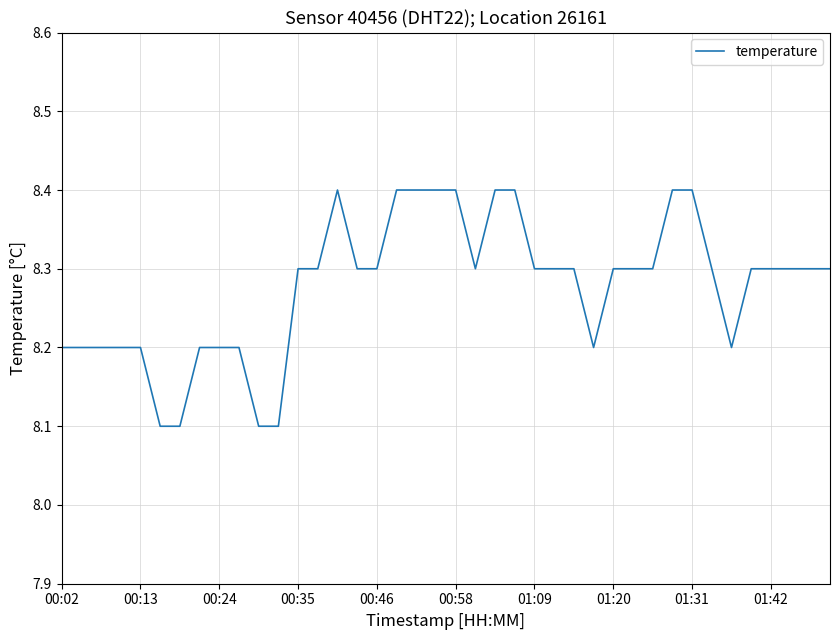

What is the minimum value shown in the chart?

8.1